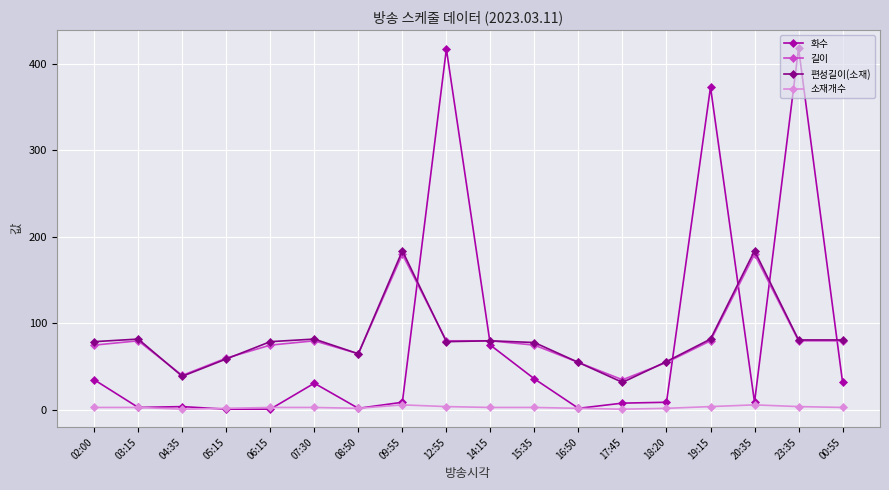

Which series has the widest spread of values?

화수